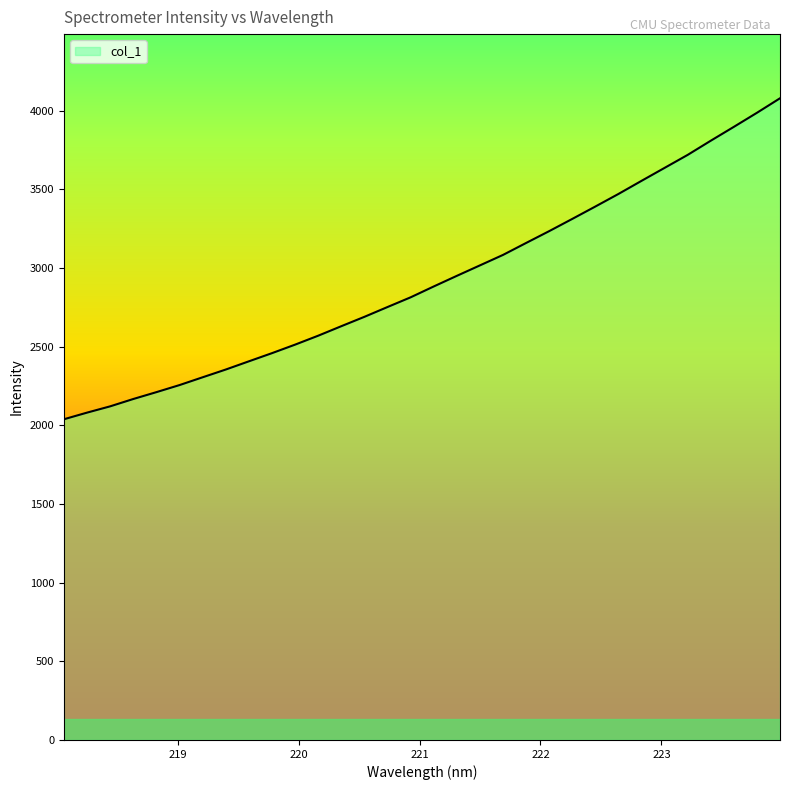

Reading left to right, list all the values displayed in this chart.

2038.9	2081.0	2121.0	2167.7	2211.2	2256.2	2305.7	2355.0	2407.2	2459.2	2513.3	2570.2	2630.5	2690.2	2752.4	2814.1	2883.1	2950.6	3017.1	3083.7	3159.7	3234.9	3312.6	3391.4	3471.3	3554.6	3637.2	3719.7	3809.8	3897.8	3987.2	4079.5